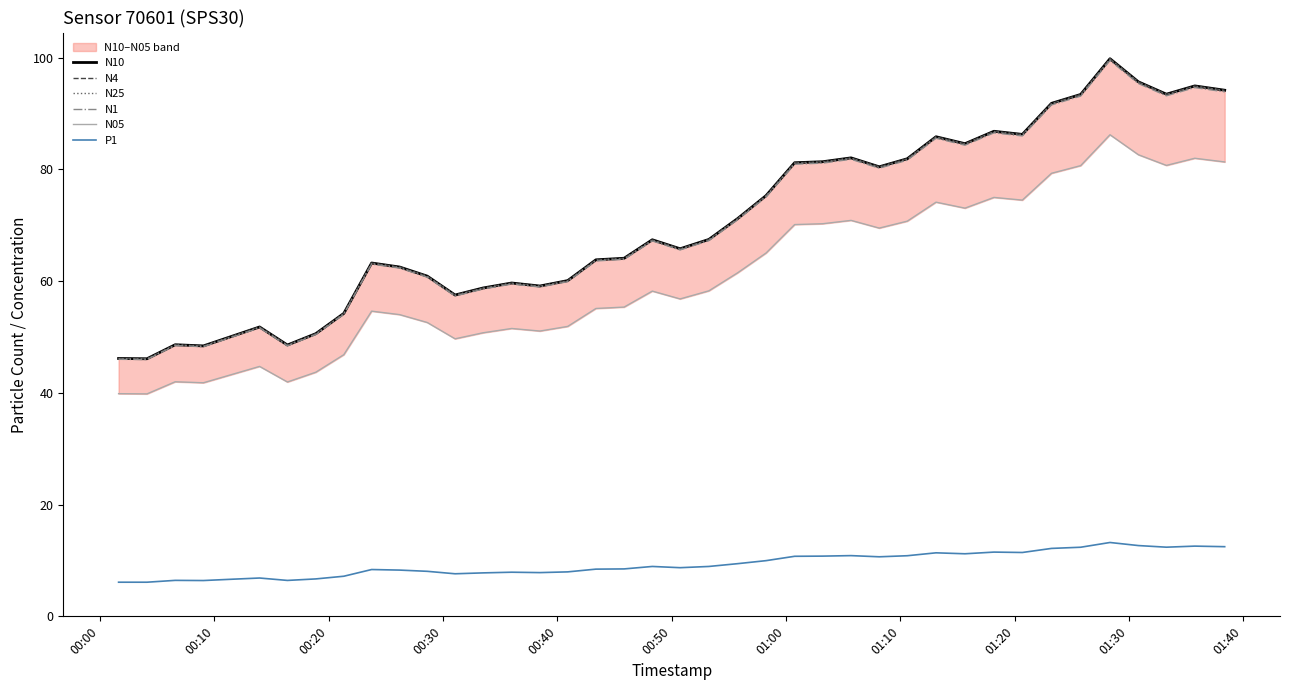

True or false: P1 and N4 cross at least once.

False